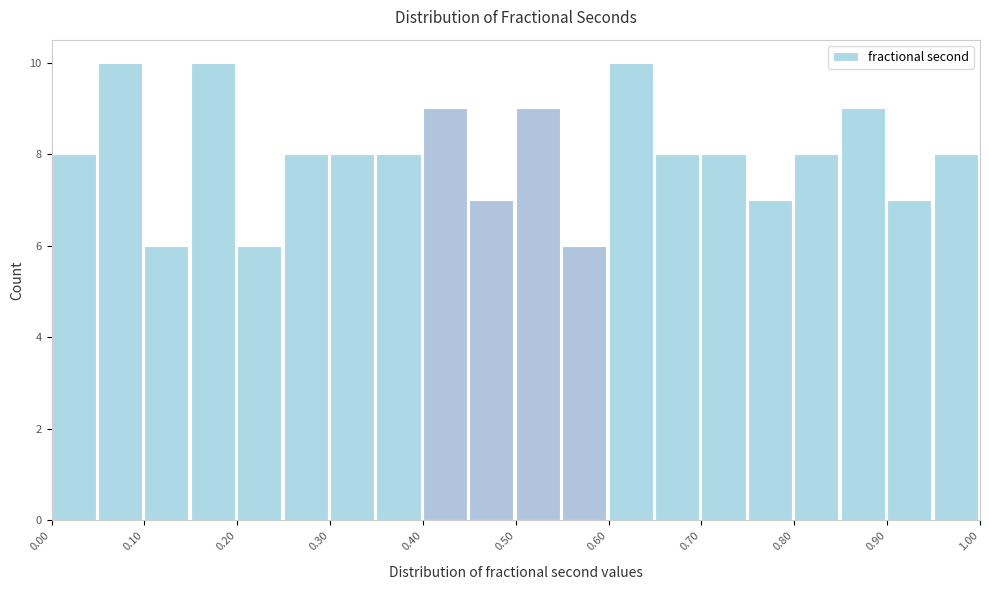

Reading left to right, transcribe this chart: for each bar, give the range it covers on the x-axis and its height. The values are not printed on the chart, so give them approximately, as read against the axis.

0.00 to 0.05: 8
0.05 to 0.10: 10
0.10 to 0.15: 6
0.15 to 0.20: 10
0.20 to 0.25: 6
0.25 to 0.30: 8
0.30 to 0.35: 8
0.35 to 0.40: 8
0.40 to 0.45: 9
0.45 to 0.50: 7
0.50 to 0.55: 9
0.55 to 0.60: 6
0.60 to 0.65: 10
0.65 to 0.70: 8
0.70 to 0.75: 8
0.75 to 0.80: 7
0.80 to 0.85: 8
0.85 to 0.90: 9
0.90 to 0.95: 7
0.95 to 1.00: 8